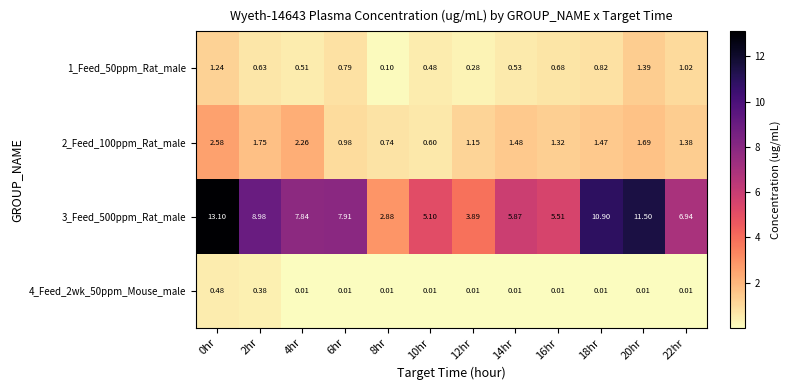

Count the number of data series in this chart.

4